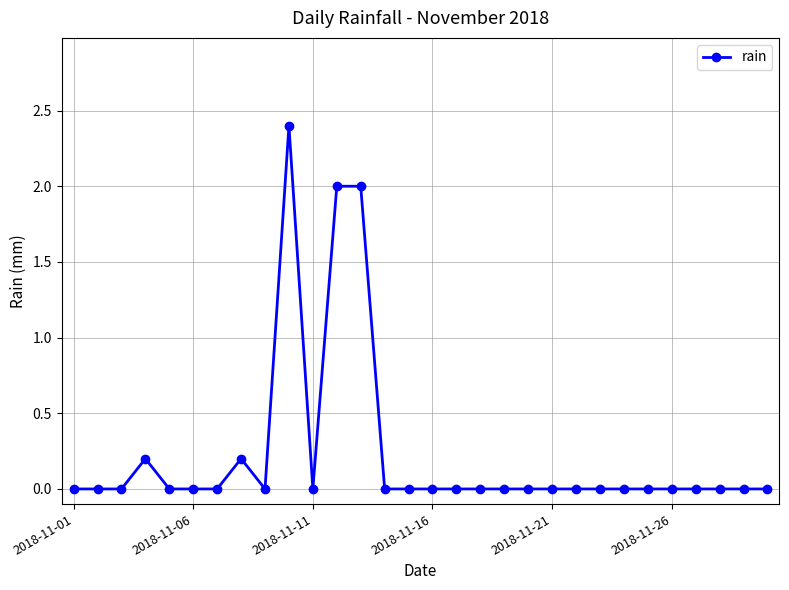

What is the value of the 8th point from the left?

0.2